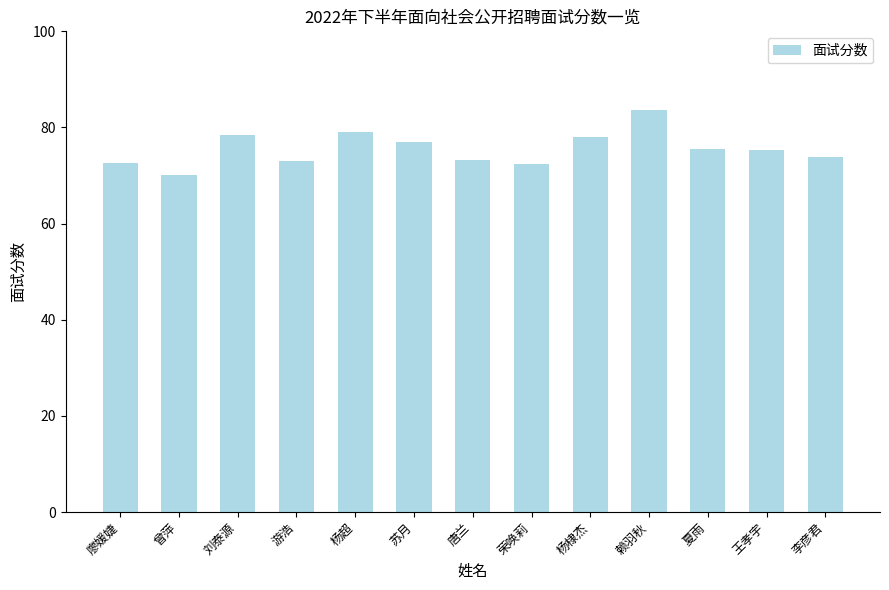

What is the label of the 11th bar from the right?

刘泰源